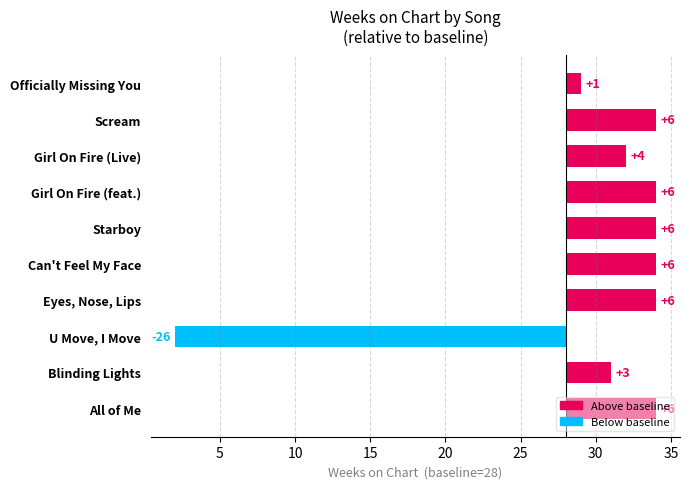

Reading left to right, what are all the values shown in this chart?

6	3	-26	6	6	6	6	4	6	1